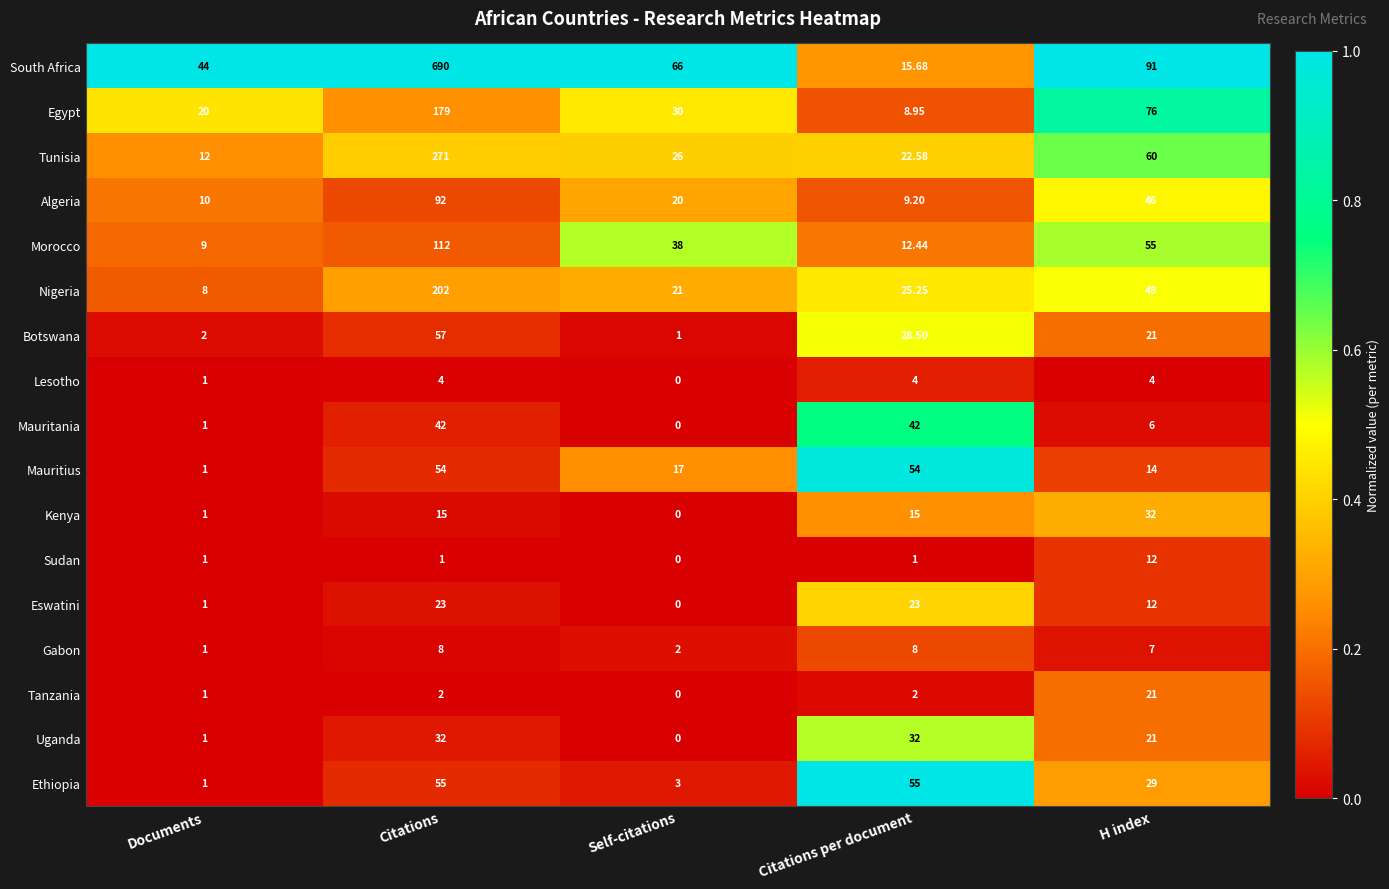

Which series changed the most between Documents and Citations?

South Africa